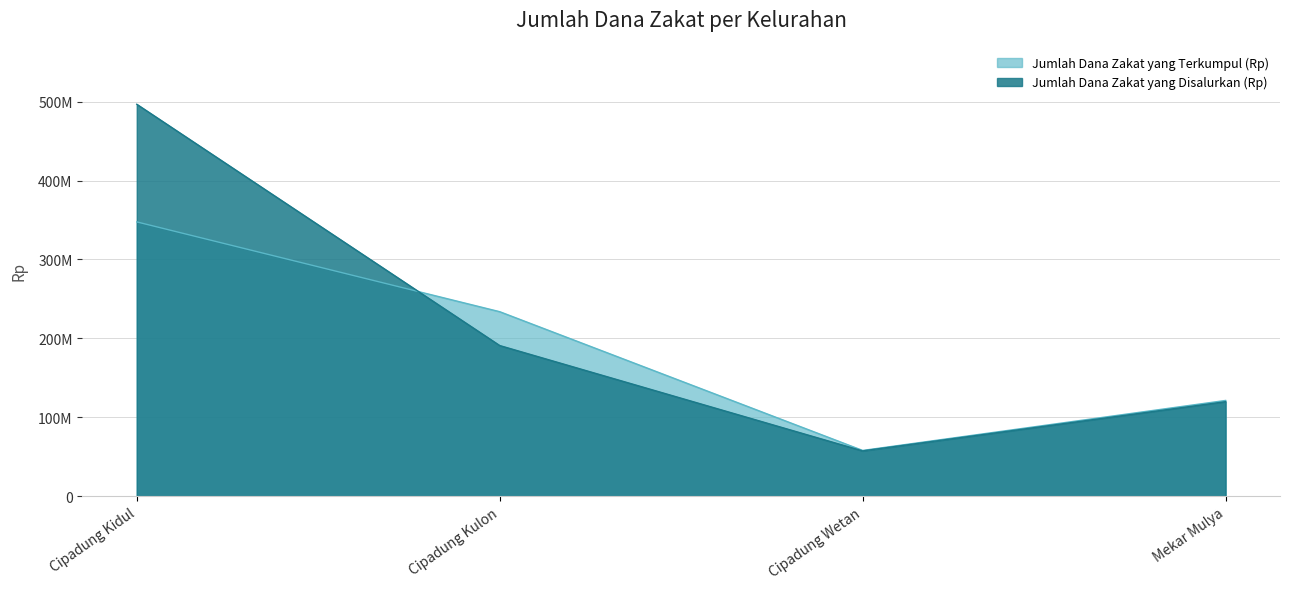

Does the chart display data point markers on the line(s)?

No